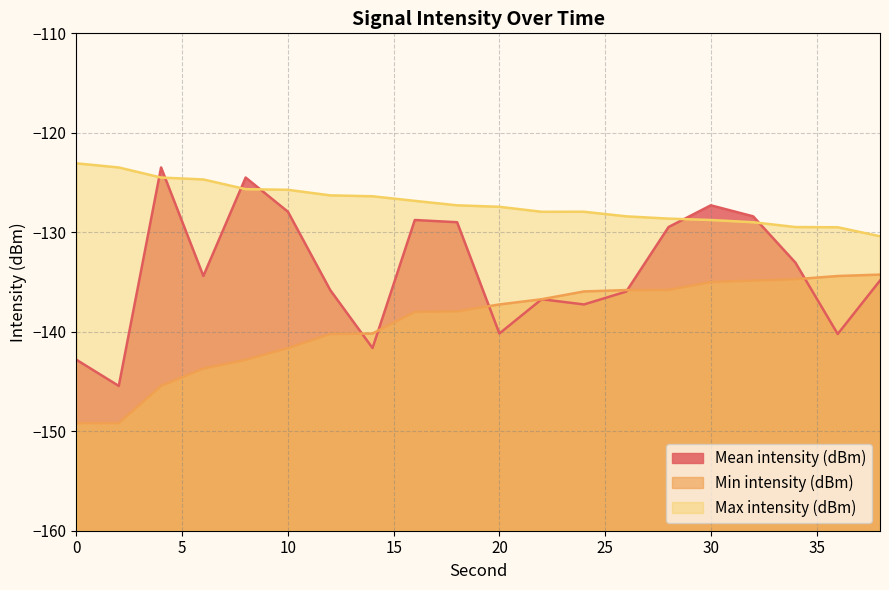

At how many categories does at least one series exceed -132?

20